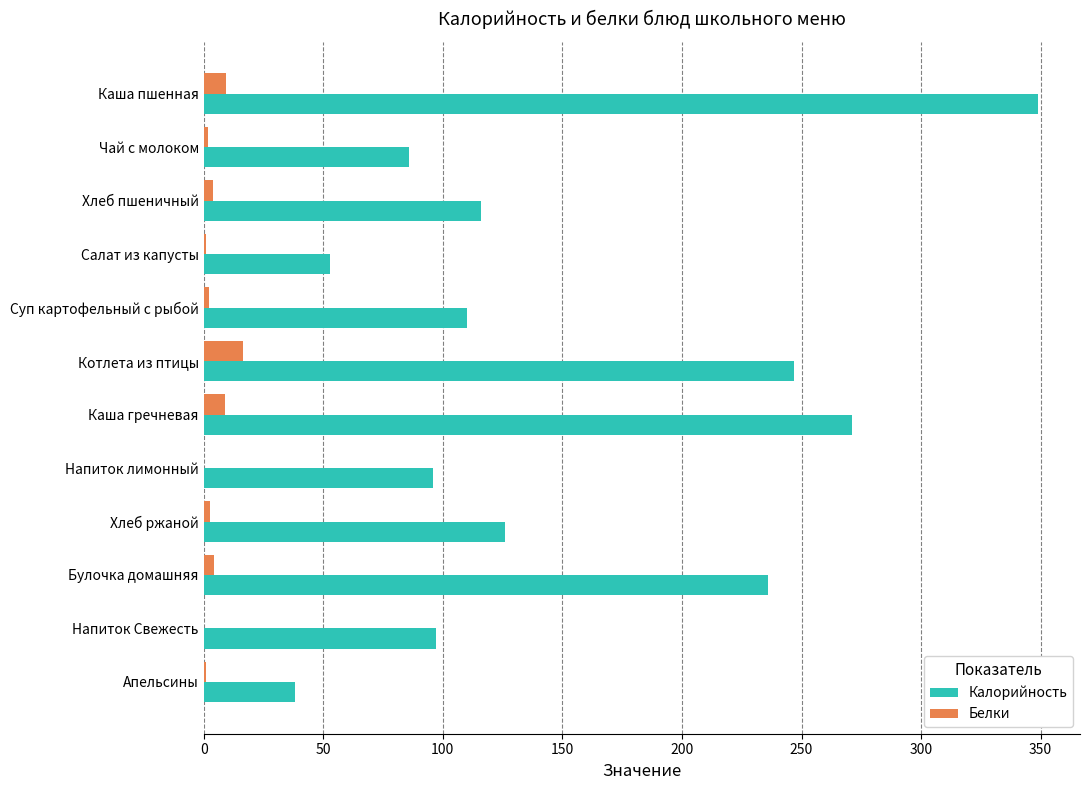

Which series changed the most between Котлета из птицы and Хлеб ржаной?

Калорийность